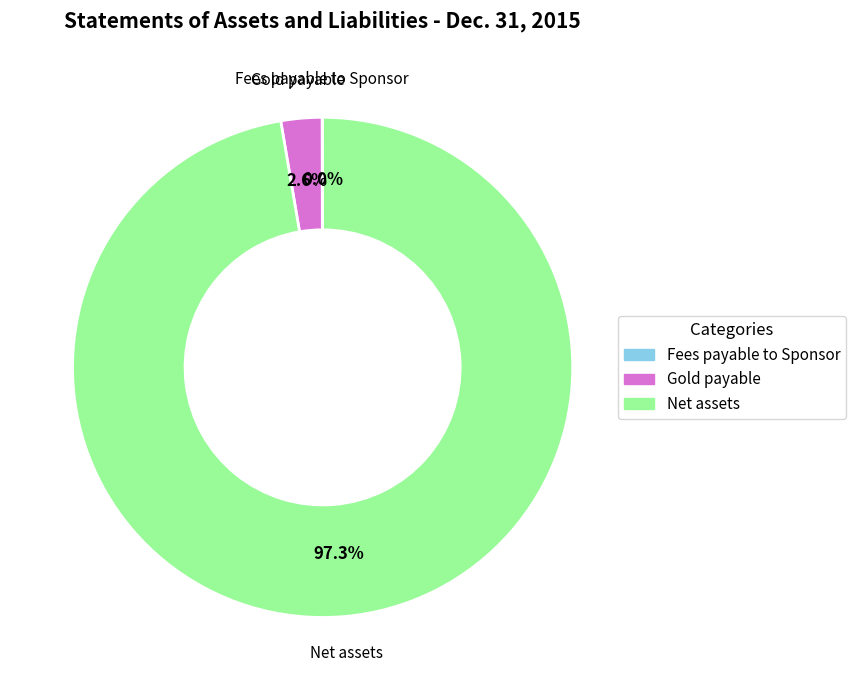

To the nearest percent, what portion does Gold payable represent?

3%